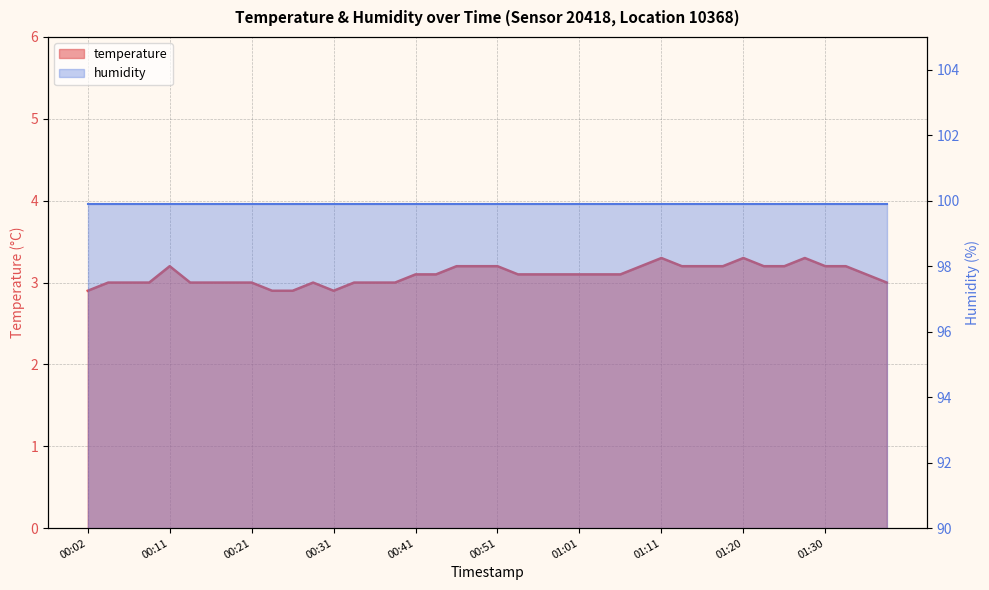

Reading left to right, list all the values displayed in this chart.

2.9	3.0	3.0	3.0	3.2	3.0	3.0	3.0	3.0	2.9	2.9	3.0	2.9	3.0	3.0	3.0	3.1	3.1	3.2	3.2	3.2	3.1	3.1	3.1	3.1	3.1	3.1	3.2	3.3	3.2	3.2	3.2	3.3	3.2	3.2	3.3	3.2	3.2	3.1	3.0